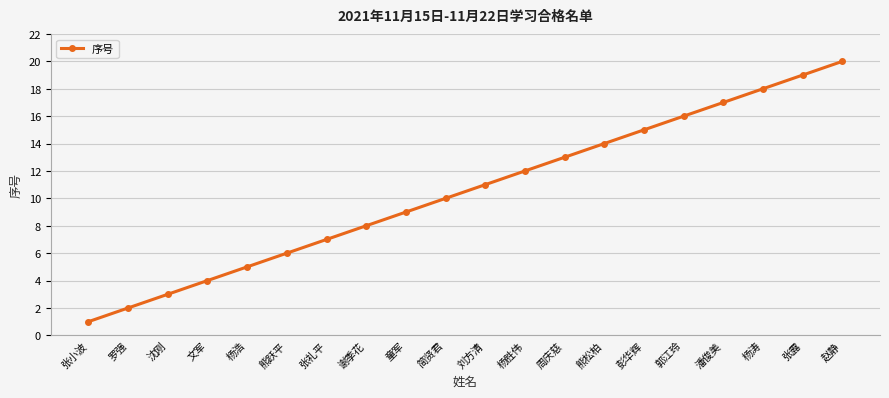

What is the sum of all values?

210